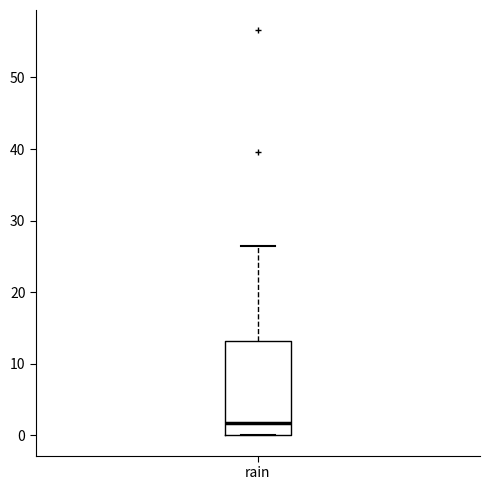

Read this box plot against the y-axis: the position of the median line, the range covered by the box, and the ends of both whiskers. The values are not printed on the chart, so give them approximately, as read against the axis.

median 2, box 0 to 13, whiskers 0 to 26